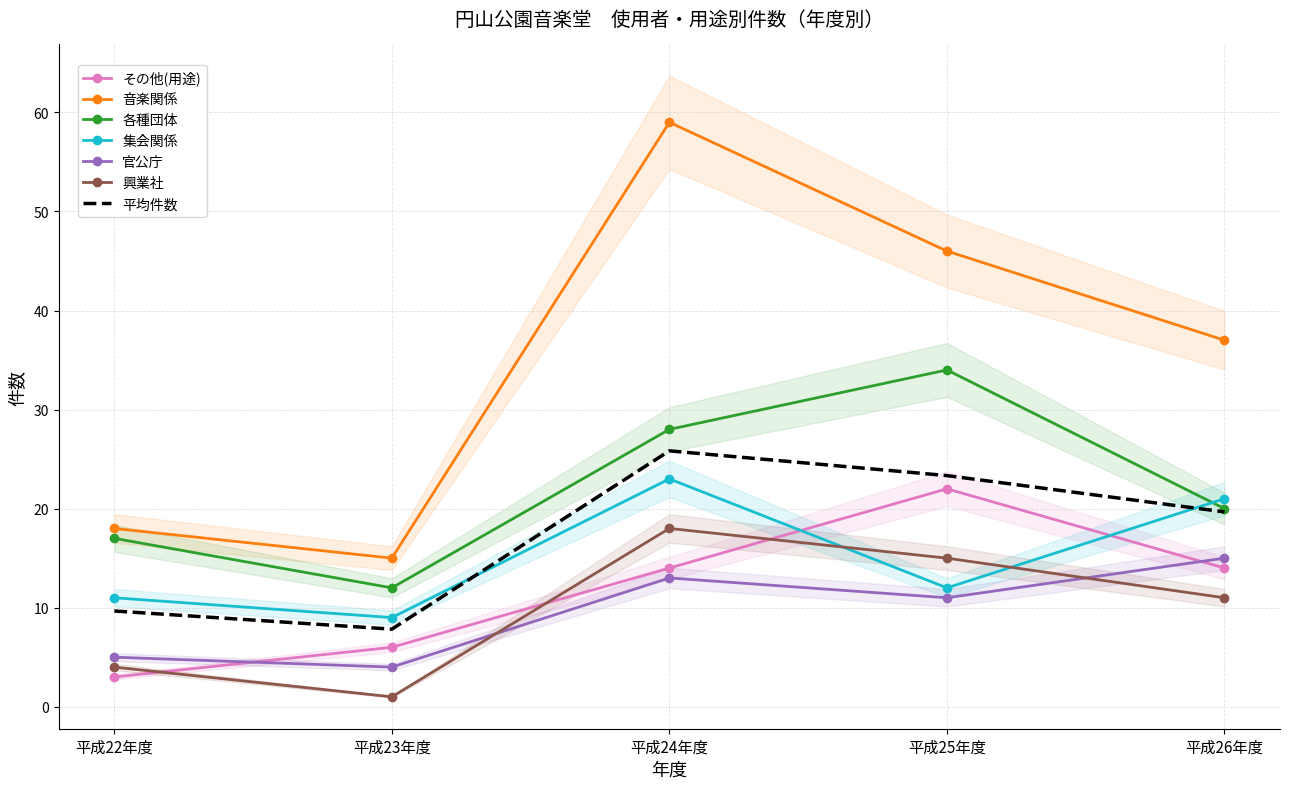

Is the value of 興業社 at 平成22年度 greater than the value of 各種団体 at 平成22年度?

No